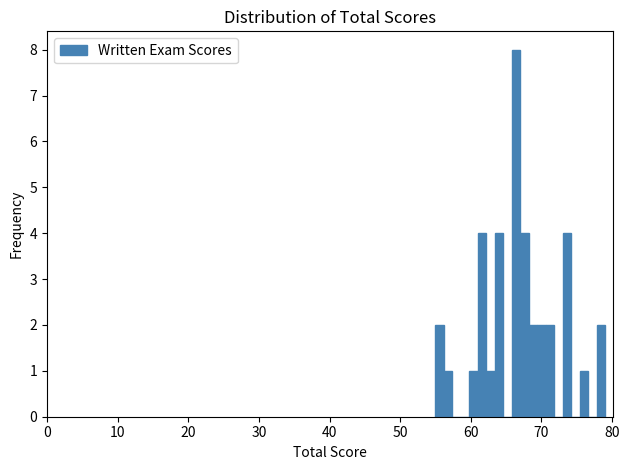

Read against the x-axis, roughly where is the centre of the tallest bar?

66